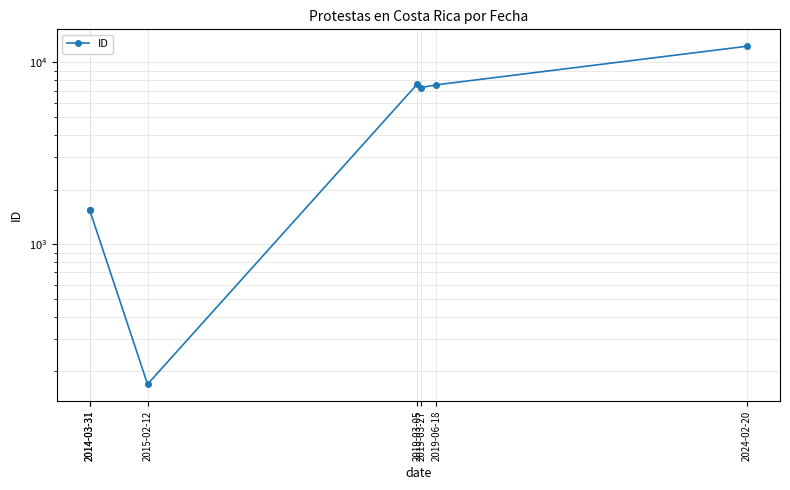

Count the number of data series in this chart.

1